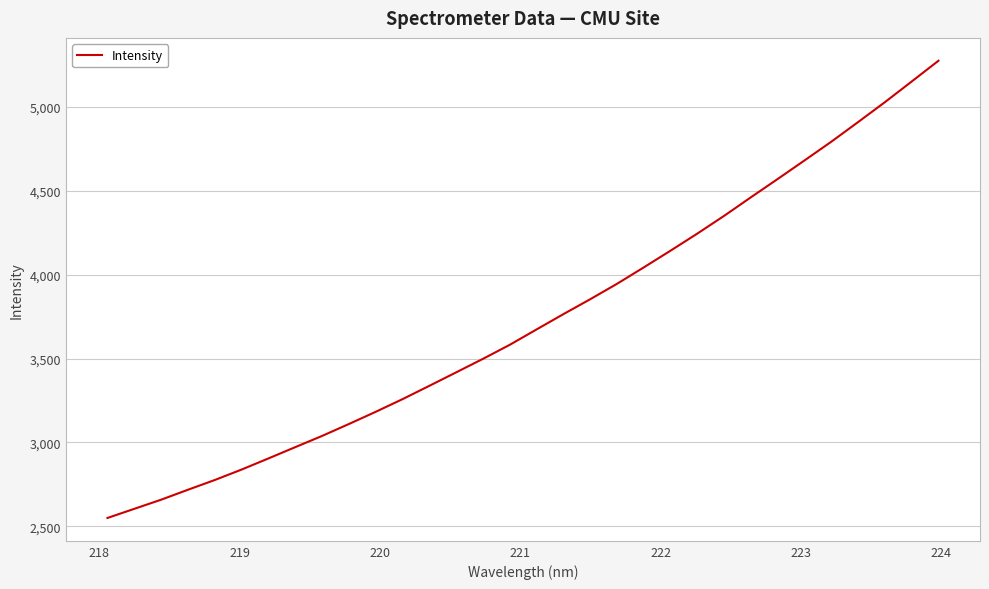

Is this an area chart (filled region under the line)?

No